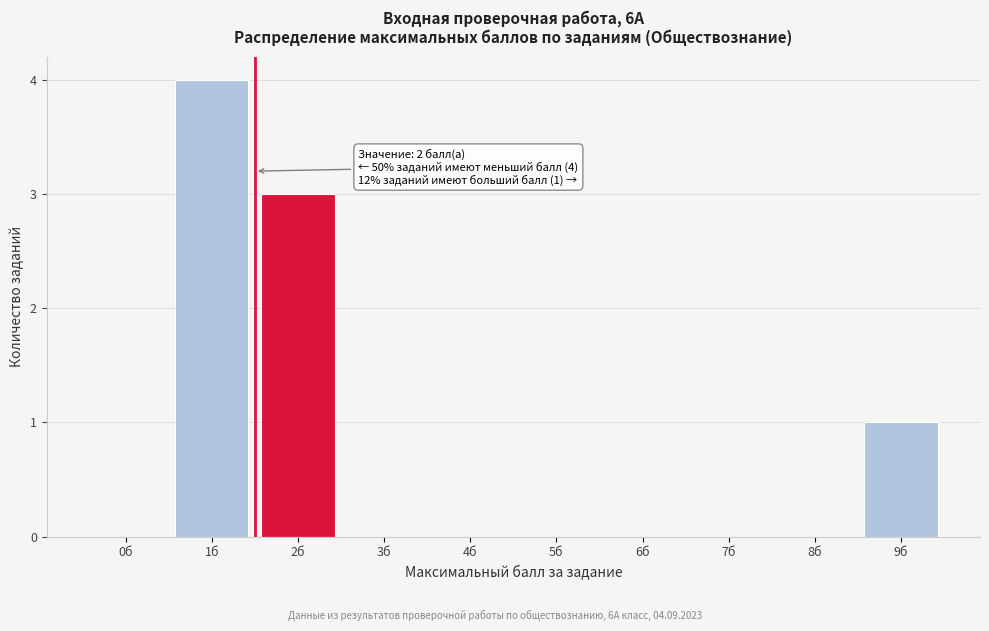

Reading right to left, transcribe all the data shown in this chart.

9б=1	8б=0	7б=0	6б=0	5б=0	4б=0	3б=0	2б=3	1б=4	0б=0